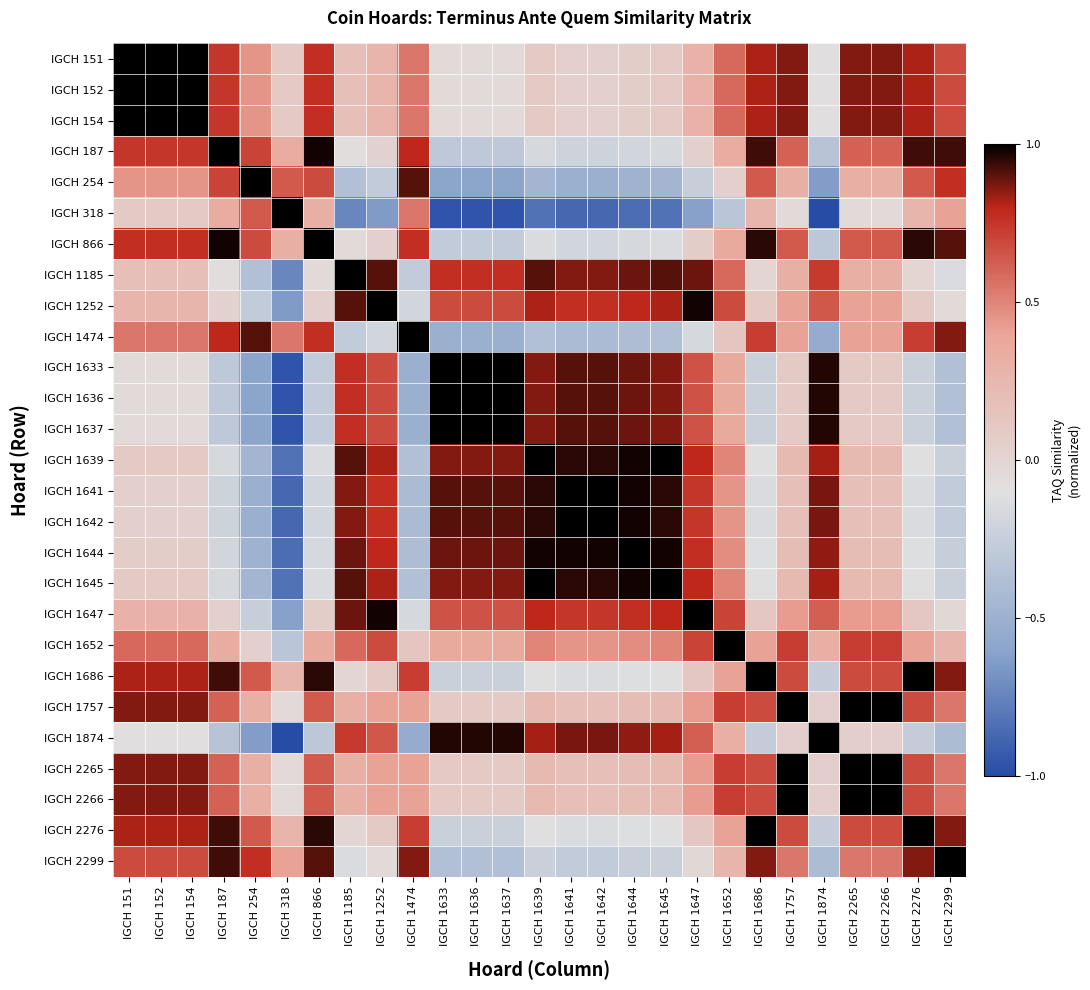

At how many categories does at least one series exceed 0?

27